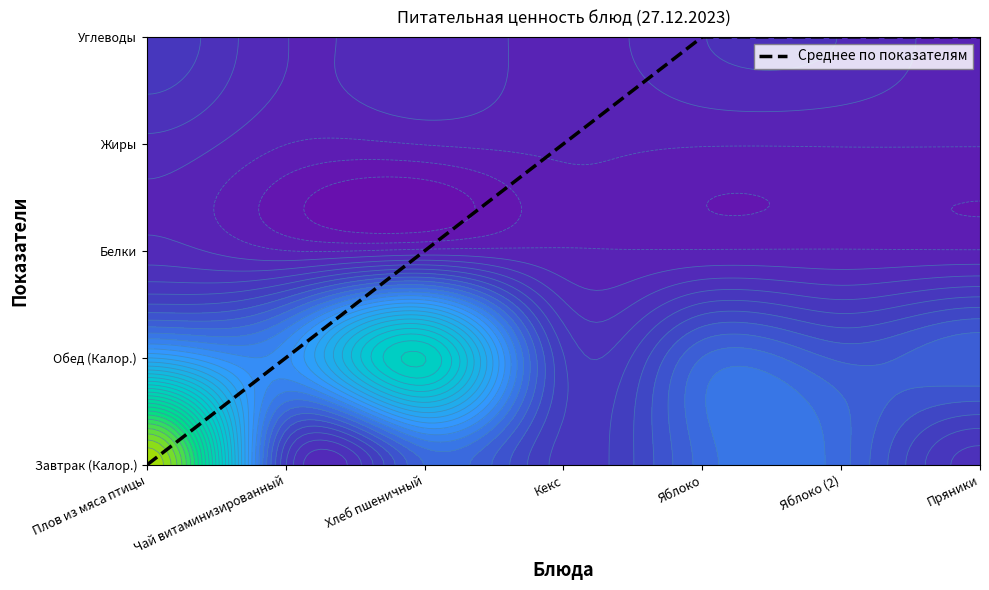

What value does the data have at Яблоко (2)?

4